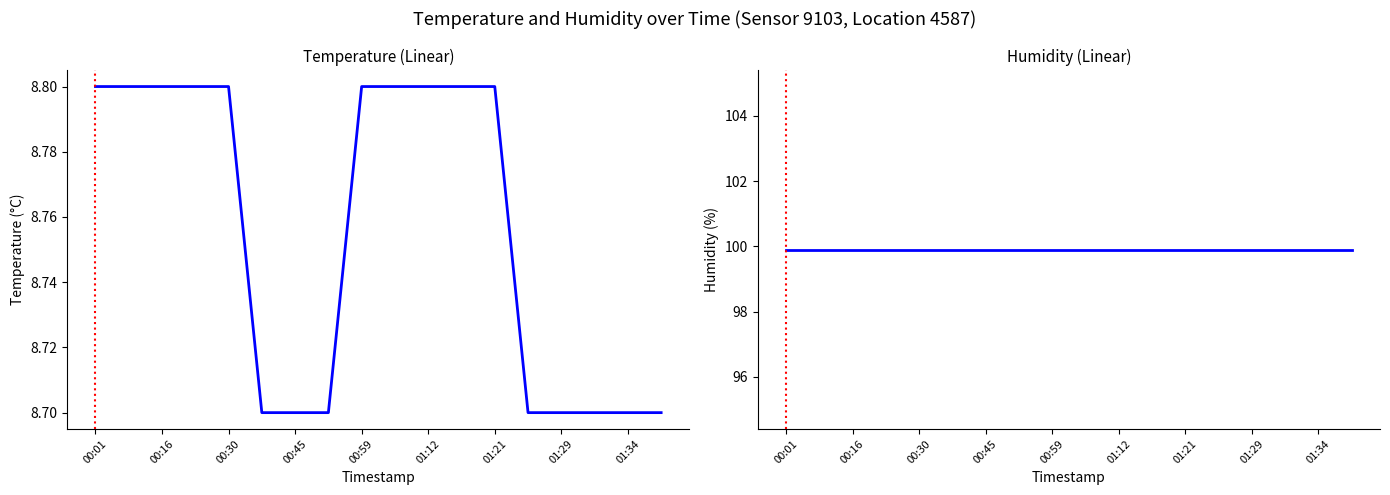

At which label is humidity closest to 99?

00:01